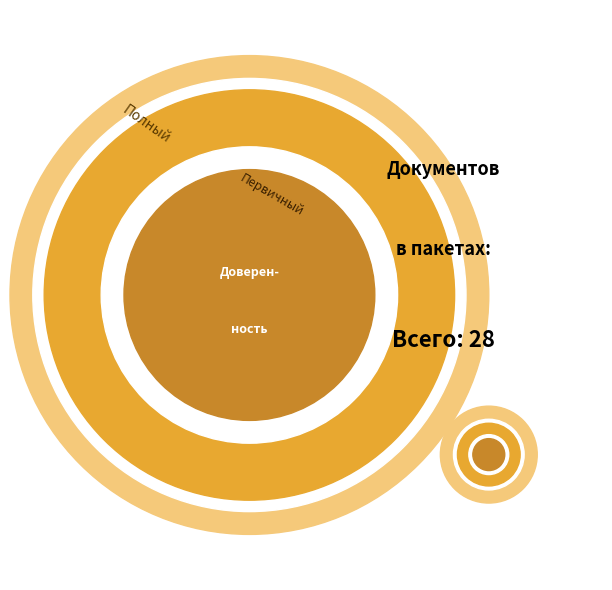

What percentage do Доверенность and Первичный together represent?

39.3%